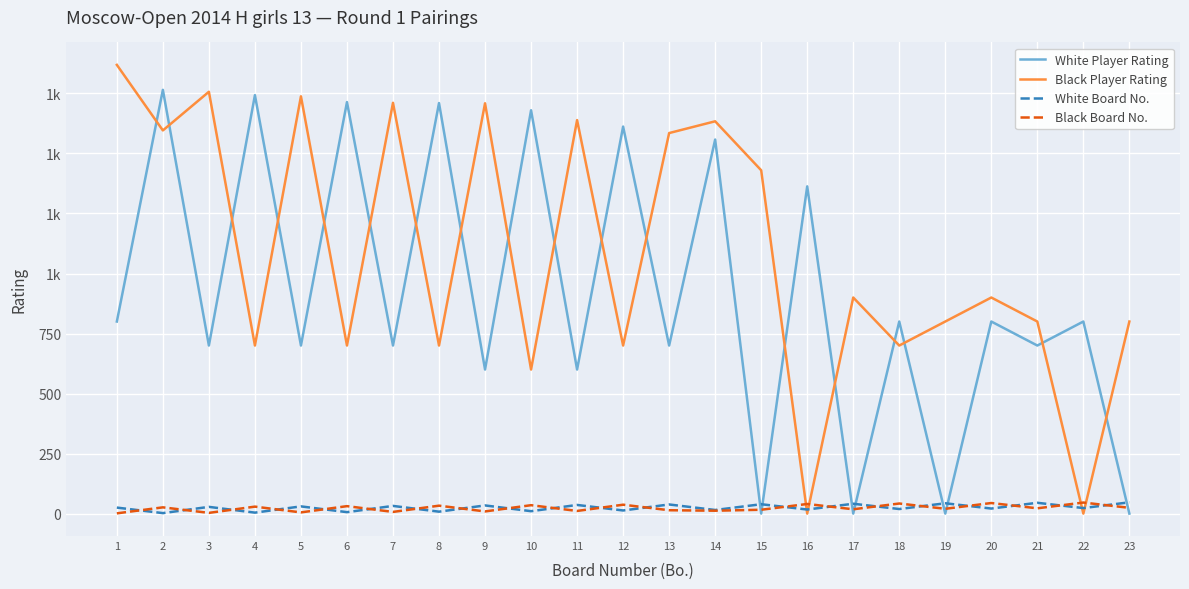

Which series ends up on top after the final intersection of Black Player Rating and White Board No.?

Black Player Rating